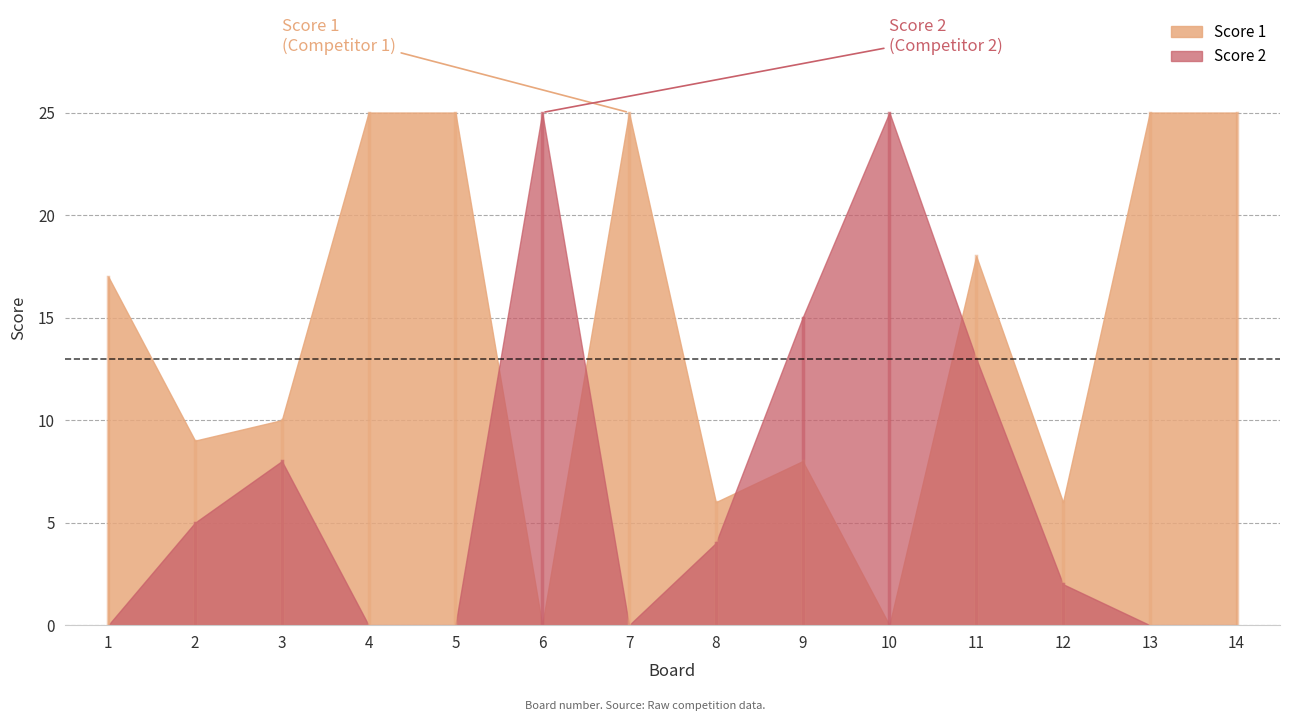

Between 10 and 11, which series saw the biggest shift?

Score 1